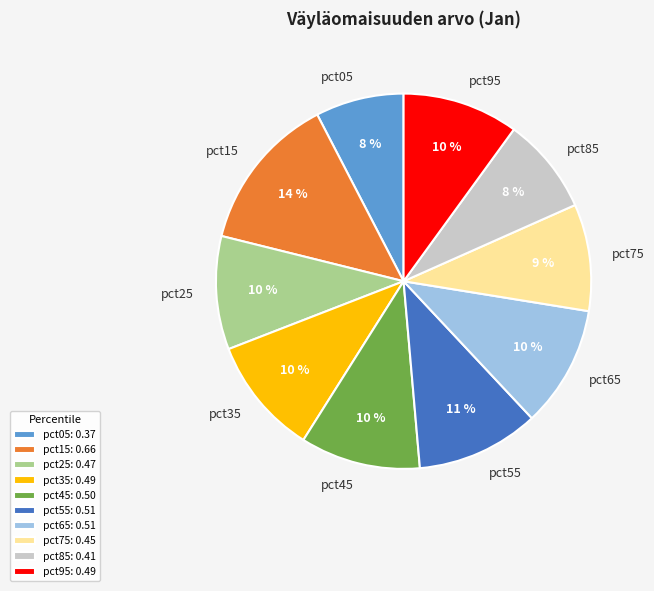

To the nearest percent, what is the difference between the largest and smallest slice percentages?

6%